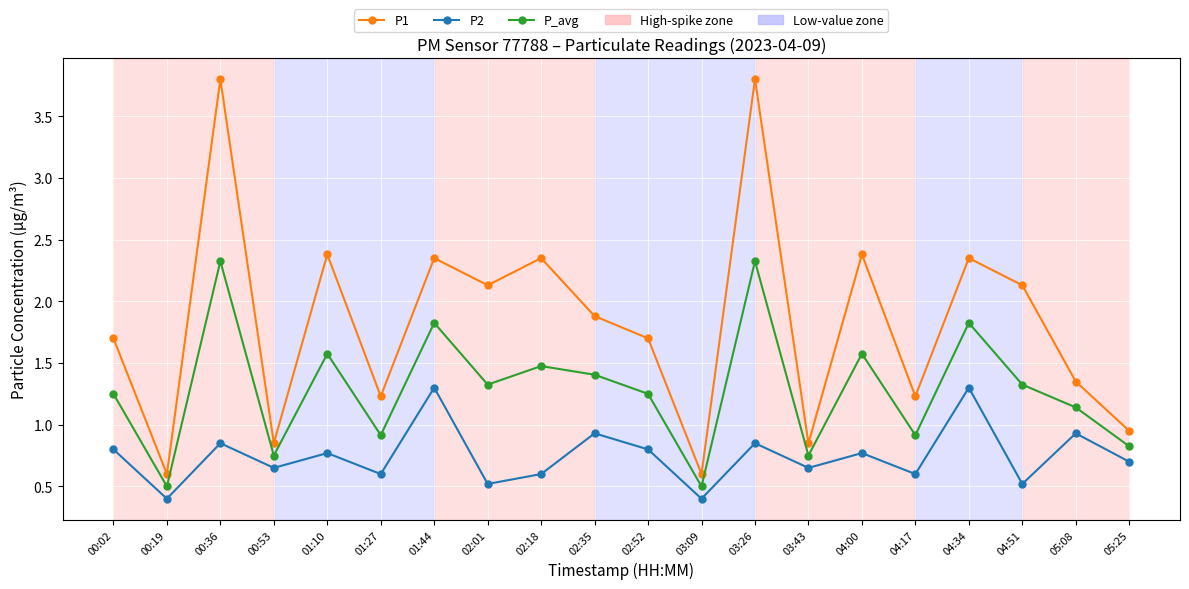

True or false: P1 and P2 cross at least once.

False